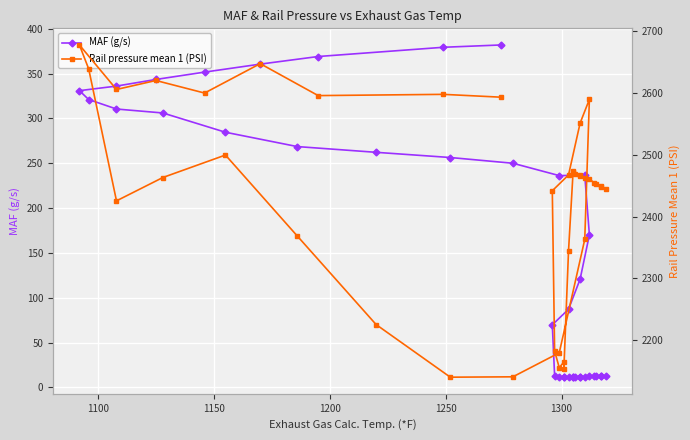

How many data points in Rail pressure mean 1 (PSI) are above 2462?

20